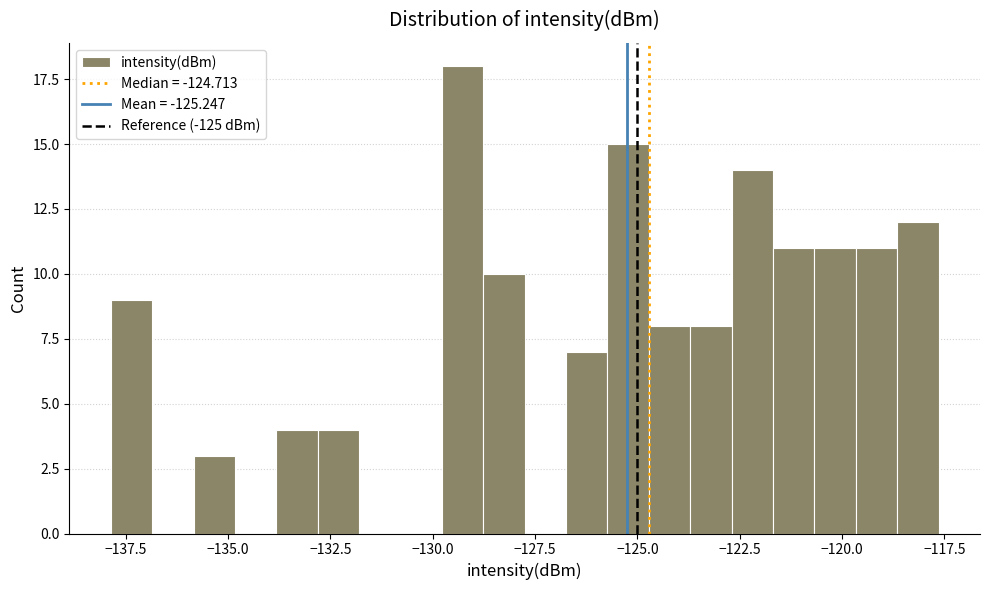

Around what value on the x-axis is the tallest bar? Give the approximate position of its centre, as read against the axis.

-129.5